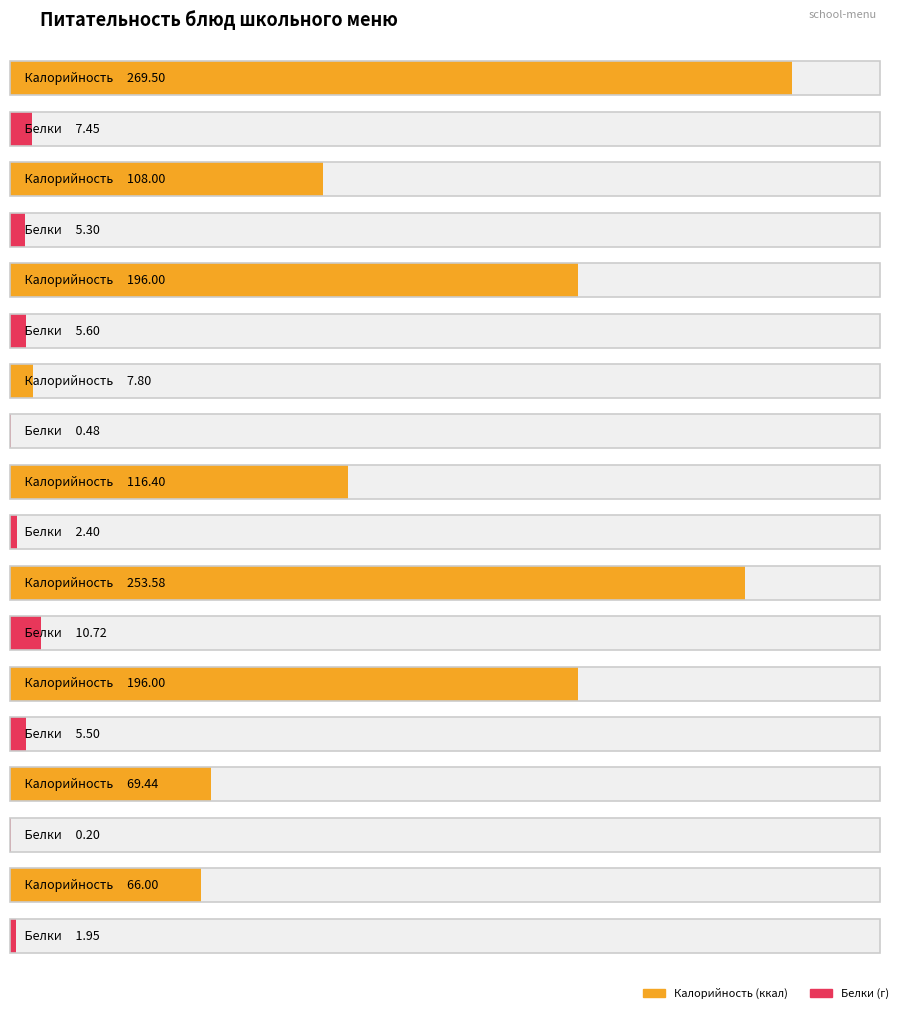

How many distinct data groups are displayed?

2